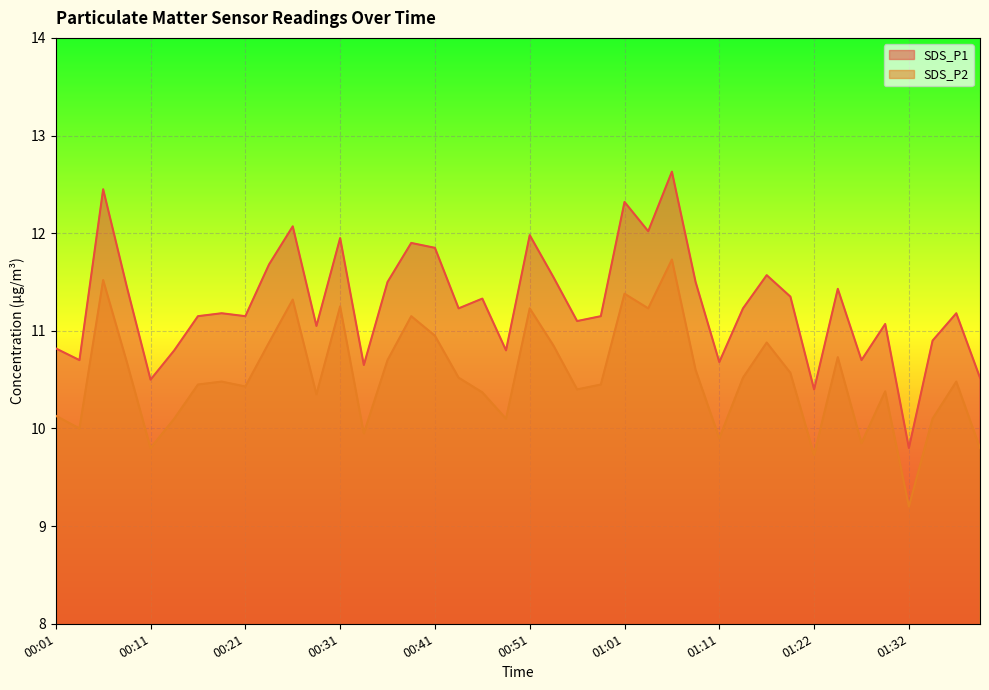

Which series has the widest spread of values?

SDS_P1